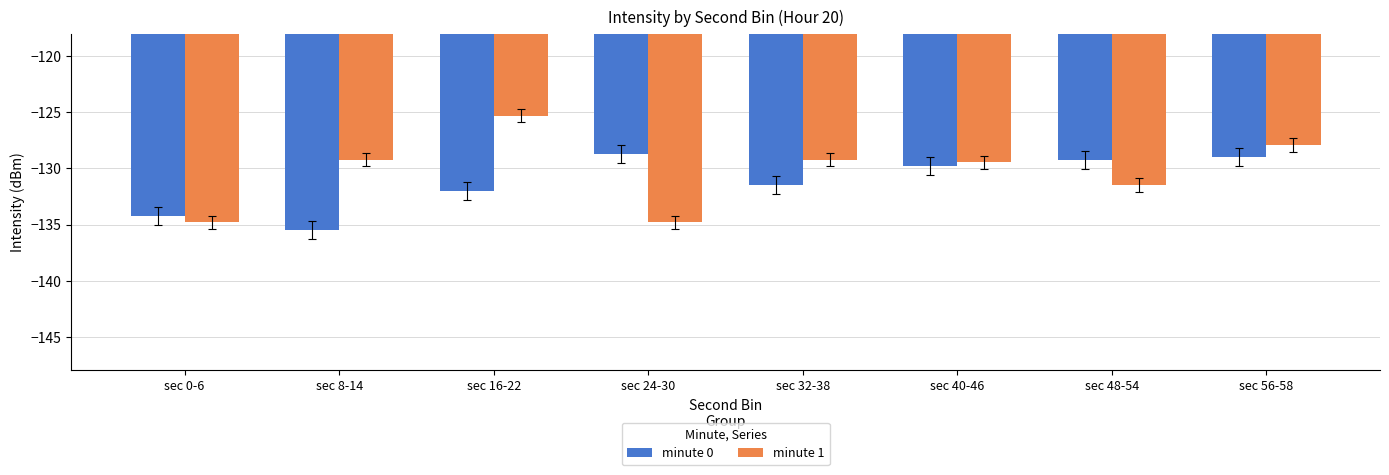

At which label does minute 1 reach its peak?

sec 16-22